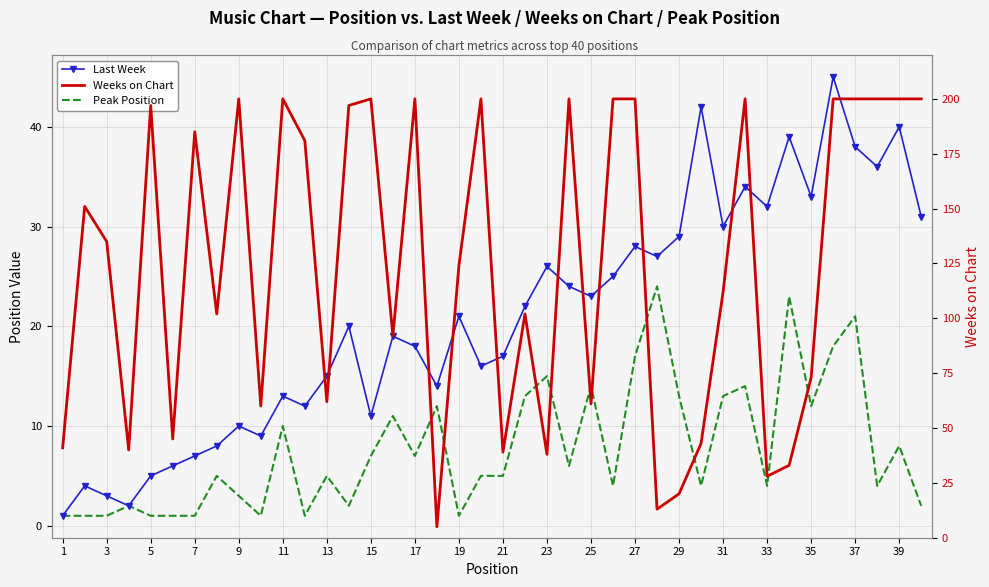

Rank the series by their maximum value, from highest to lowest.

Weeks on Chart, Last Week, Peak Position